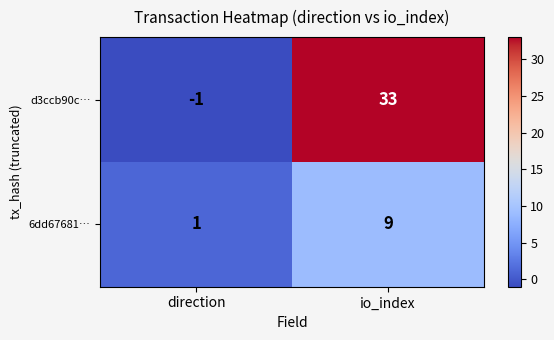

Count the number of categories in the chart.

2